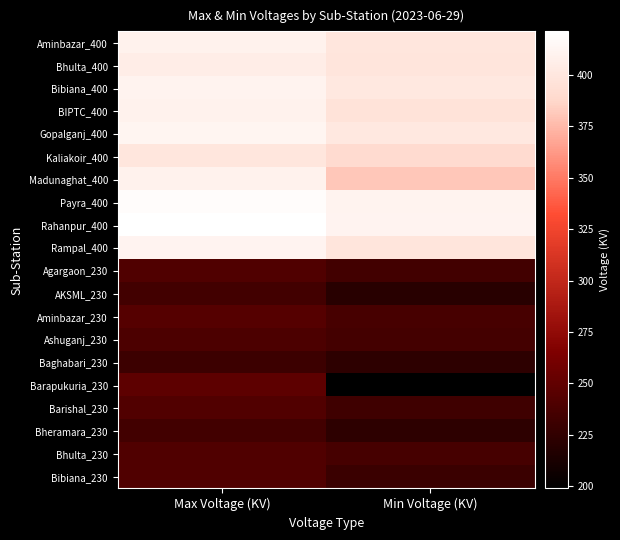

Reading left to right, extract all data points from this chart.

Aminbazar_400: Max Voltage (KV)=409	Min Voltage (KV)=399
Bhulta_400: Max Voltage (KV)=405	Min Voltage (KV)=398
Bibiana_400: Max Voltage (KV)=410	Min Voltage (KV)=401
BIPTC_400: Max Voltage (KV)=409	Min Voltage (KV)=396
Gopalganj_400: Max Voltage (KV)=412	Min Voltage (KV)=401
Kaliakoir_400: Max Voltage (KV)=399	Min Voltage (KV)=390
Madunaghat_400: Max Voltage (KV)=409	Min Voltage (KV)=381
Payra_400: Max Voltage (KV)=418	Min Voltage (KV)=410
Rahanpur_400: Max Voltage (KV)=421	Min Voltage (KV)=411
Rampal_400: Max Voltage (KV)=411	Min Voltage (KV)=398
Agargaon_230: Max Voltage (KV)=241	Min Voltage (KV)=234
AKSML_230: Max Voltage (KV)=234	Min Voltage (KV)=220
Aminbazar_230: Max Voltage (KV)=244	Min Voltage (KV)=237
Ashuganj_230: Max Voltage (KV)=239	Min Voltage (KV)=235
Baghabari_230: Max Voltage (KV)=231	Min Voltage (KV)=223
Barapukuria_230: Max Voltage (KV)=248	Min Voltage (KV)=199
Barishal_230: Max Voltage (KV)=242	Min Voltage (KV)=232
Bheramara_230: Max Voltage (KV)=234	Min Voltage (KV)=223
Bhulta_230: Max Voltage (KV)=241	Min Voltage (KV)=236
Bibiana_230: Max Voltage (KV)=241	Min Voltage (KV)=230